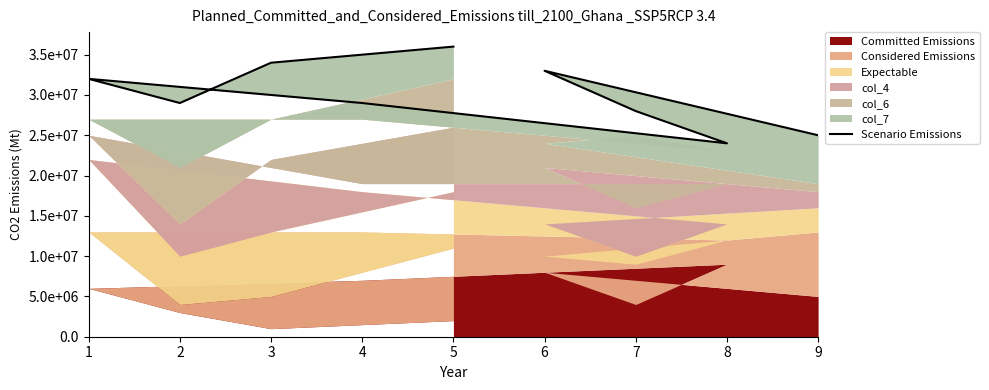

The value at 4 is 50031989. True or false?

False